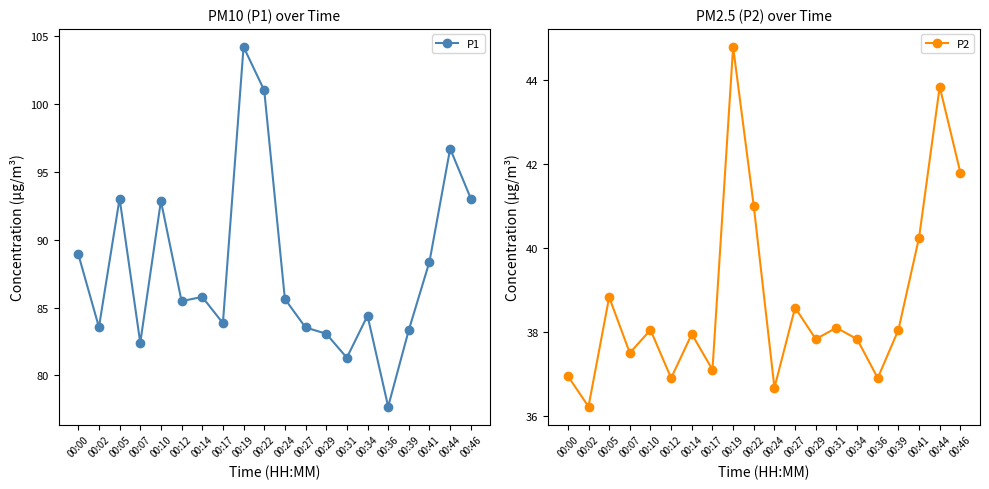

Where does the P2 series first go above 38?

00:05